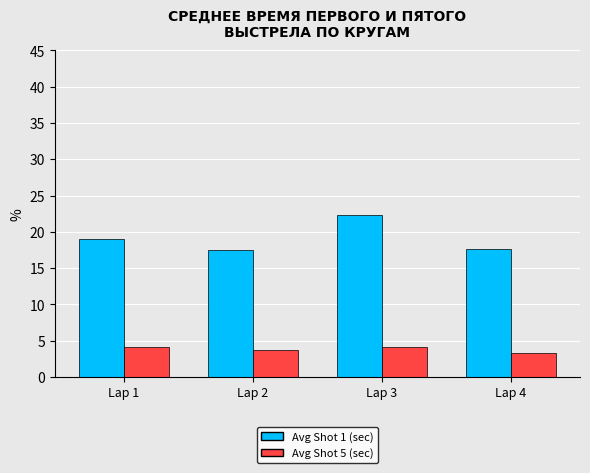

Which category has the highest value across all series?

Lap 3